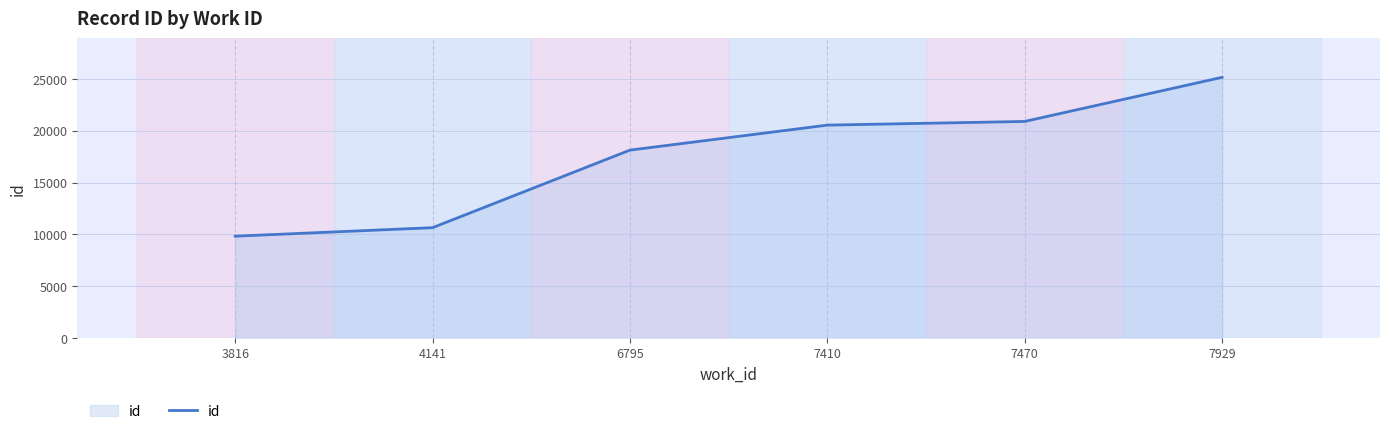

True or false: the data has more than 1 interior local peaks.

False